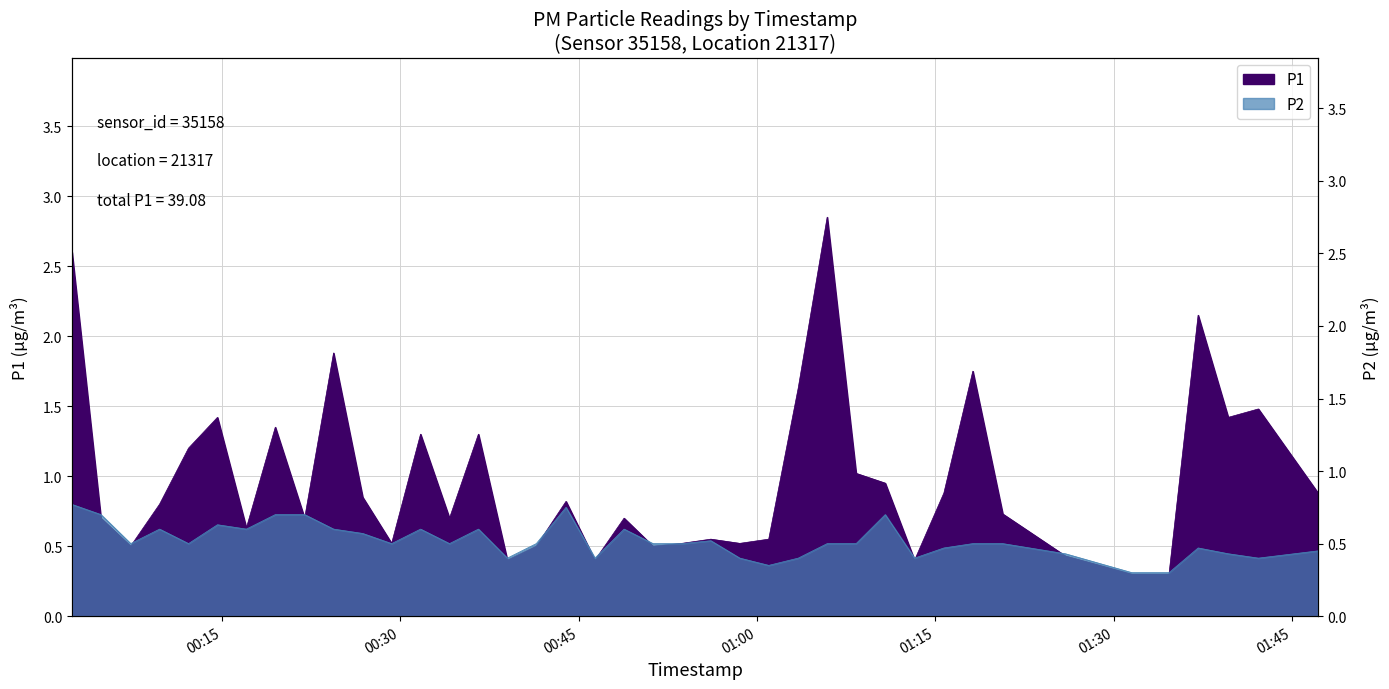

How many distinct data groups are displayed?

2